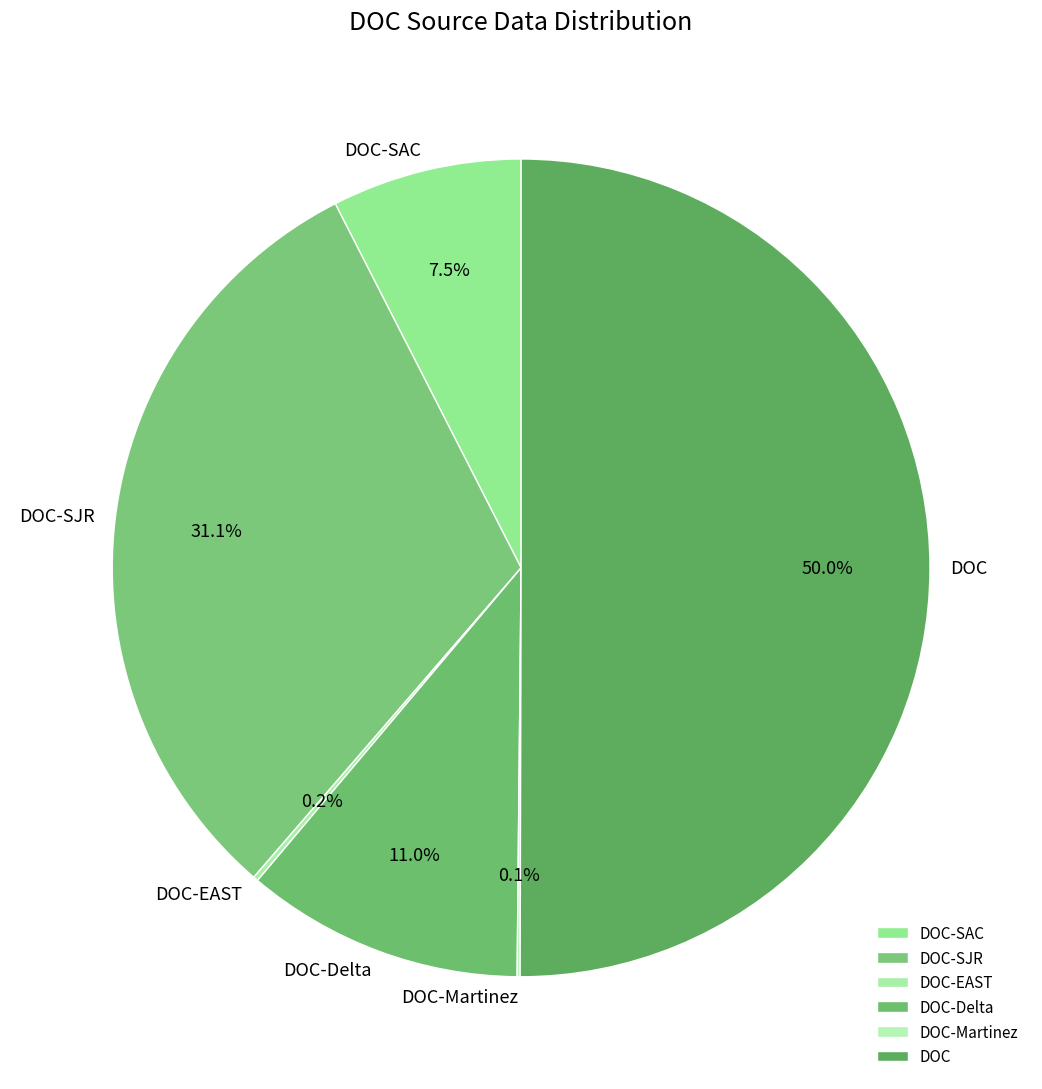

What is the majority slice?

DOC